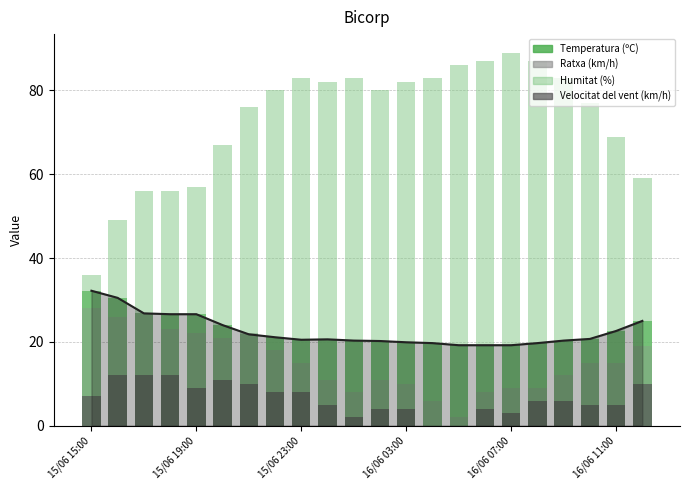

Which series has the largest total across all categories?

Humitat (%)